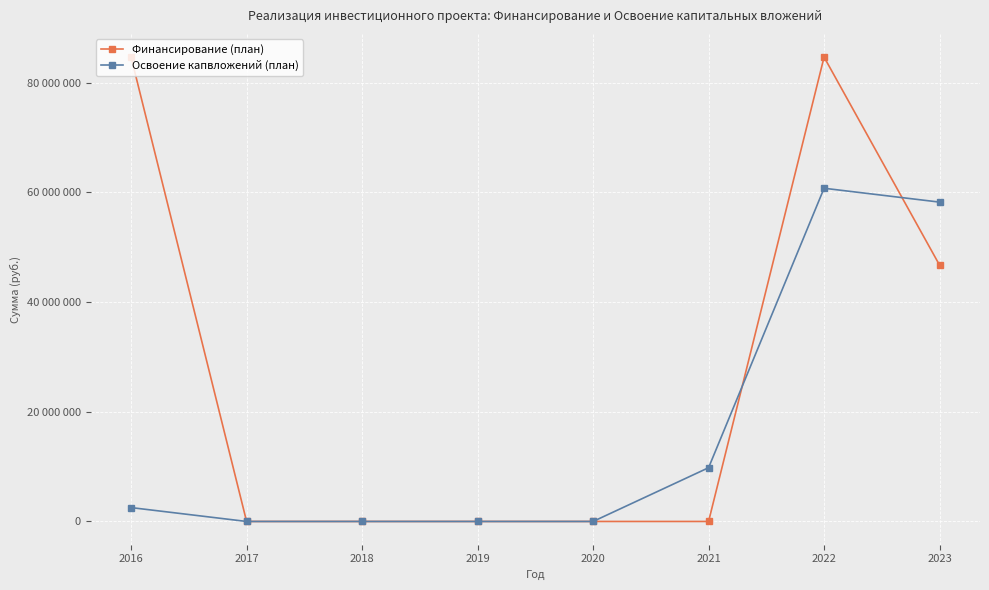

Which series has the largest total across all categories?

Финансирование (план)